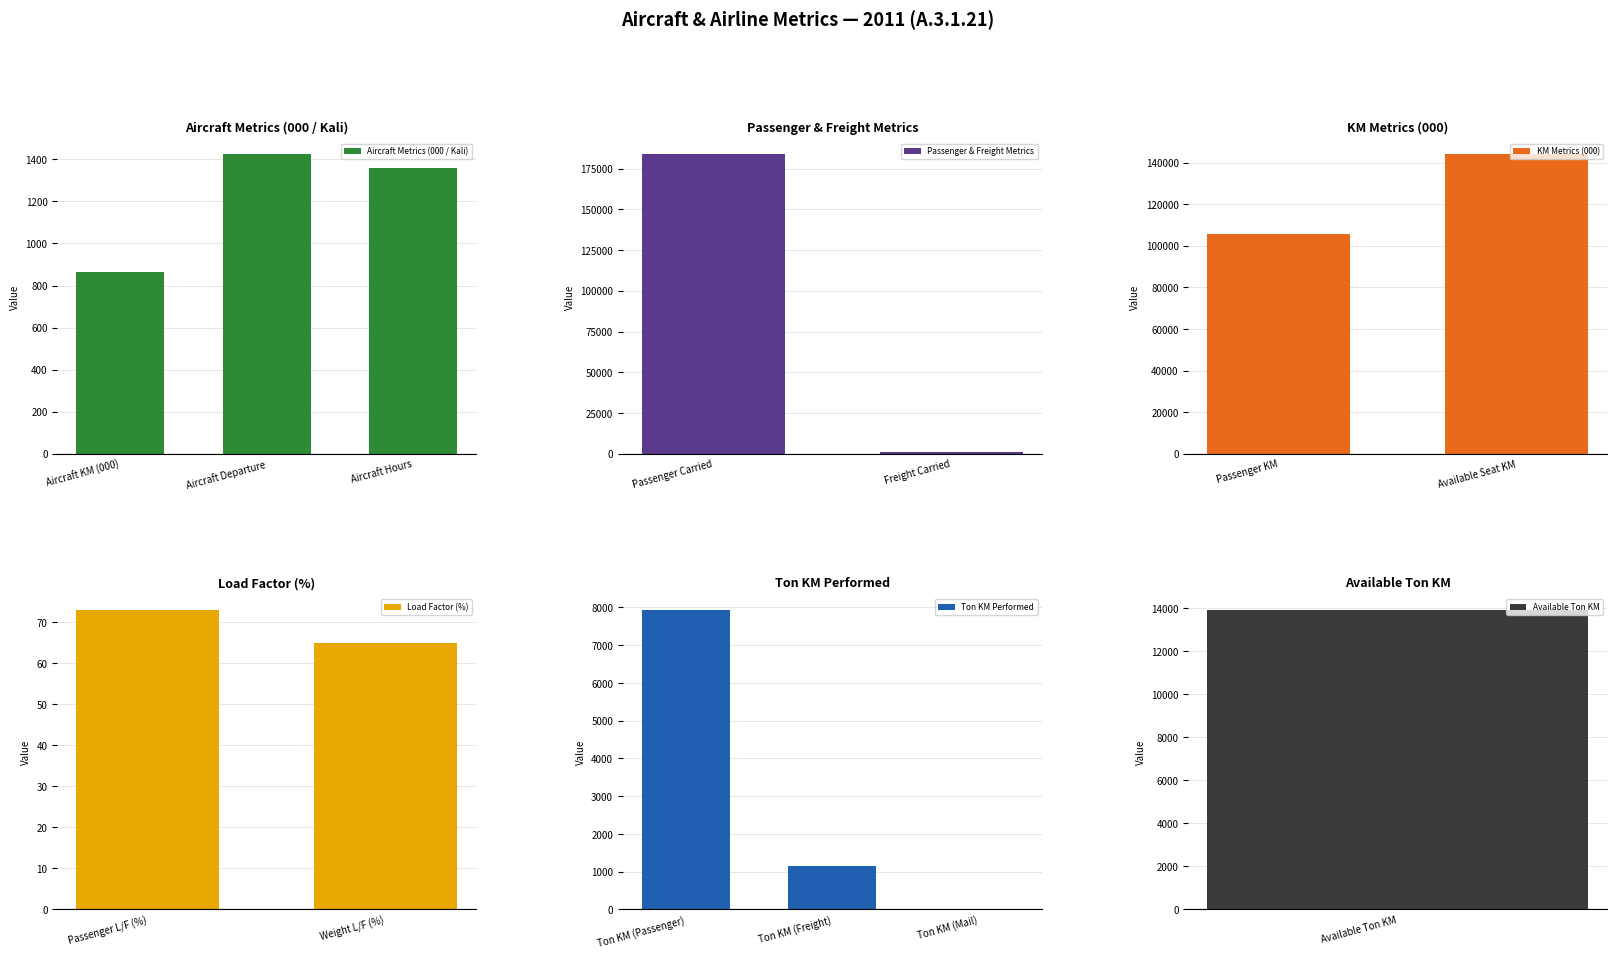

Where does the data first go above 1358?

Aircraft Departure